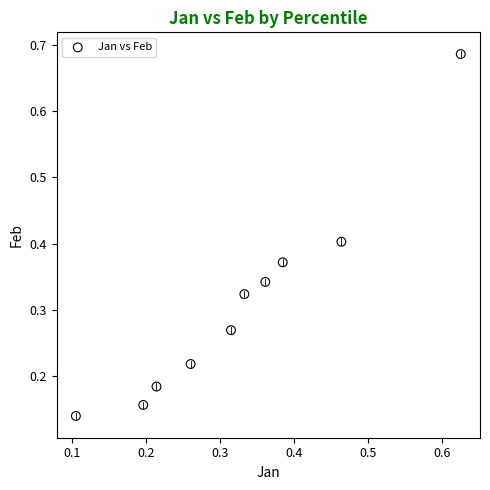

What is the range of Y values (max minus min)?

0.5